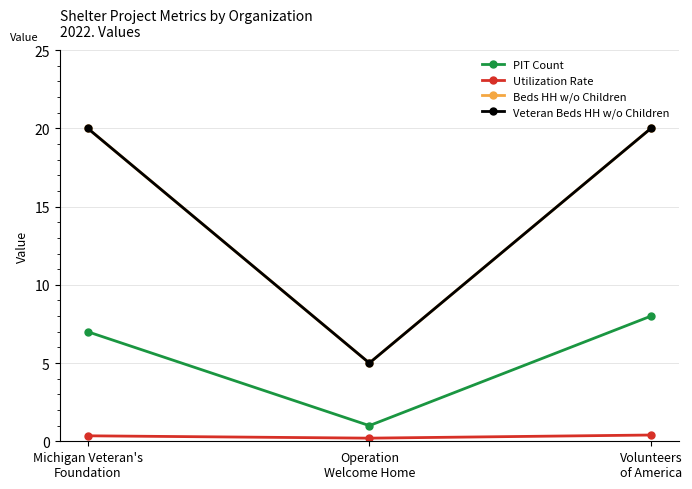

What is the value of the Beds HH w/o Children point at the 2nd from the left?

5.0